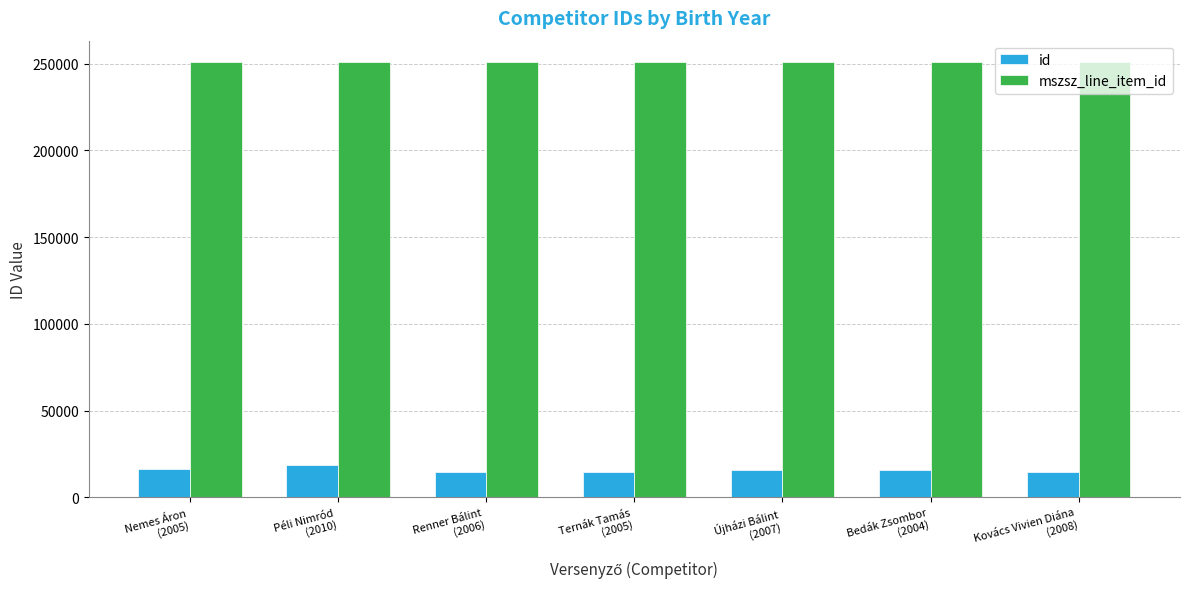

At how many categories does at least one series exceed 216904?

7